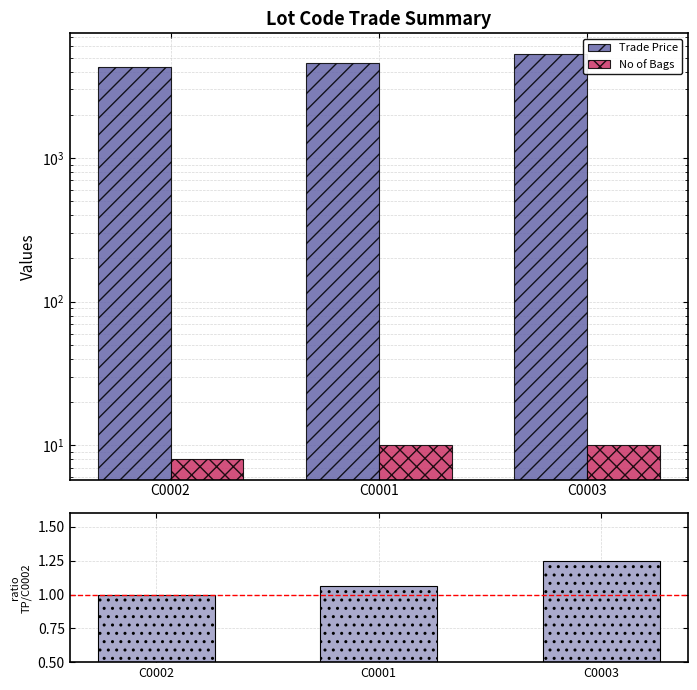

Does the chart contain any negative values?

No